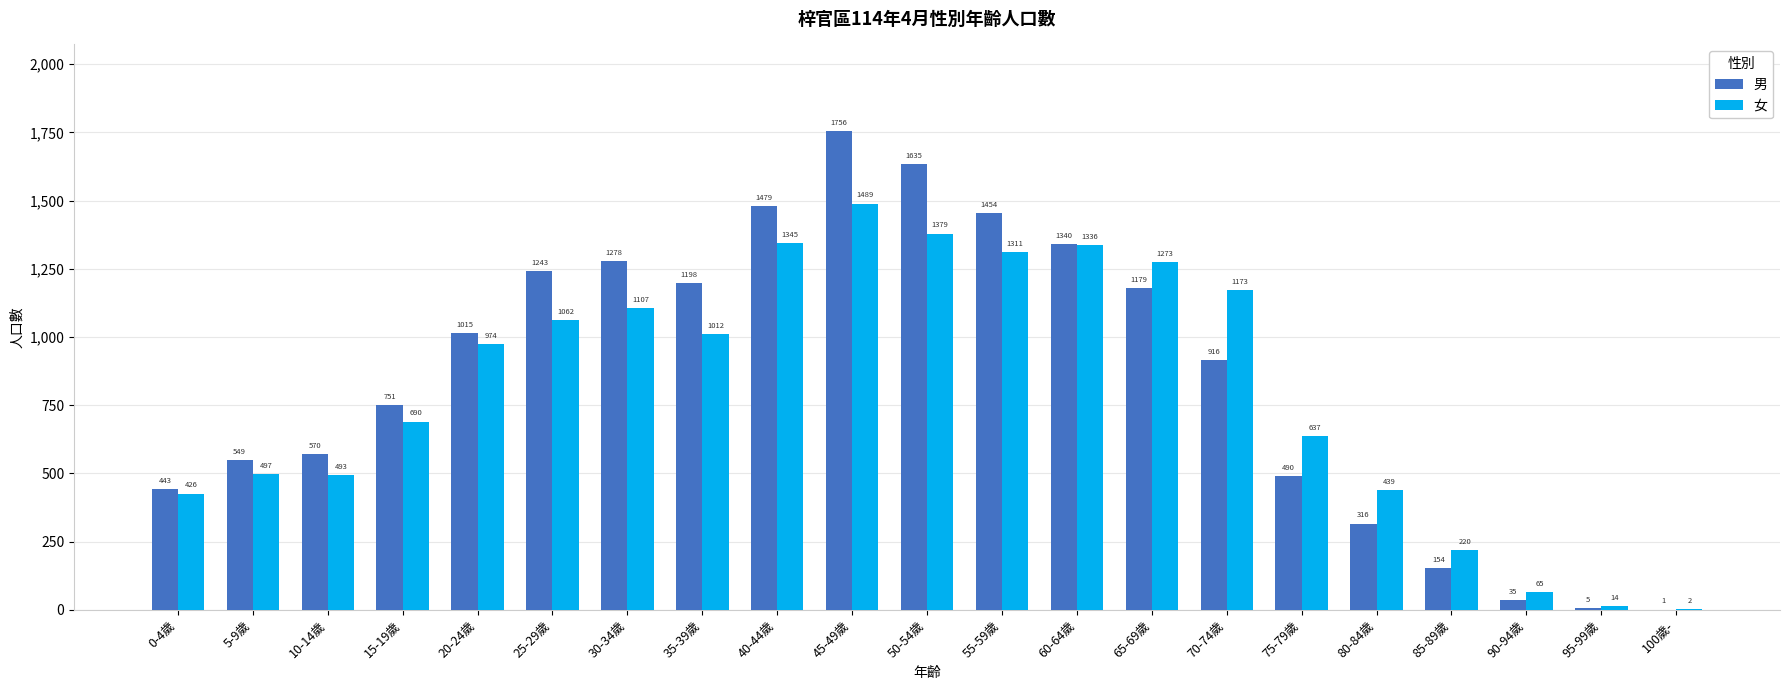

The value of 女 at 5-9歲 is 497. True or false?

True